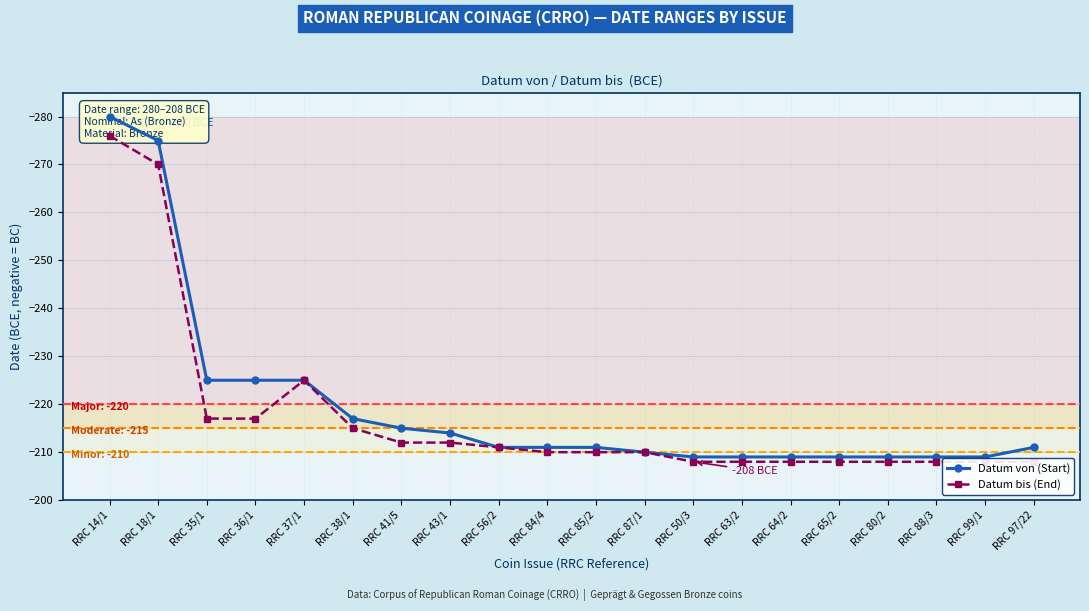

Reading right to left, what are all the values shown in this chart?

Datum von (Start): RRC 97/22=-211	RRC 99/1=-209	RRC 88/3=-209	RRC 80/2=-209	RRC 65/2=-209	RRC 64/2=-209	RRC 63/2=-209	RRC 50/3=-209	RRC 87/1=-210	RRC 85/2=-211	RRC 84/4=-211	RRC 56/2=-211	RRC 43/1=-214	RRC 41/5=-215	RRC 38/1=-217	RRC 37/1=-225	RRC 36/1=-225	RRC 35/1=-225	RRC 18/1=-275	RRC 14/1=-280
Datum bis (End): RRC 97/22=-208	RRC 99/1=-208	RRC 88/3=-208	RRC 80/2=-208	RRC 65/2=-208	RRC 64/2=-208	RRC 63/2=-208	RRC 50/3=-208	RRC 87/1=-210	RRC 85/2=-210	RRC 84/4=-210	RRC 56/2=-211	RRC 43/1=-212	RRC 41/5=-212	RRC 38/1=-215	RRC 37/1=-225	RRC 36/1=-217	RRC 35/1=-217	RRC 18/1=-270	RRC 14/1=-276